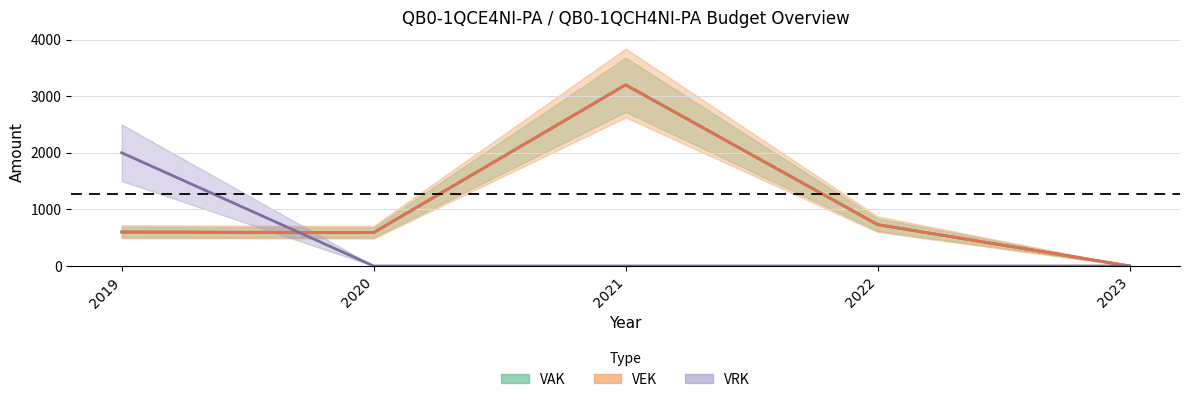

What is the maximum value shown in the chart?

3200